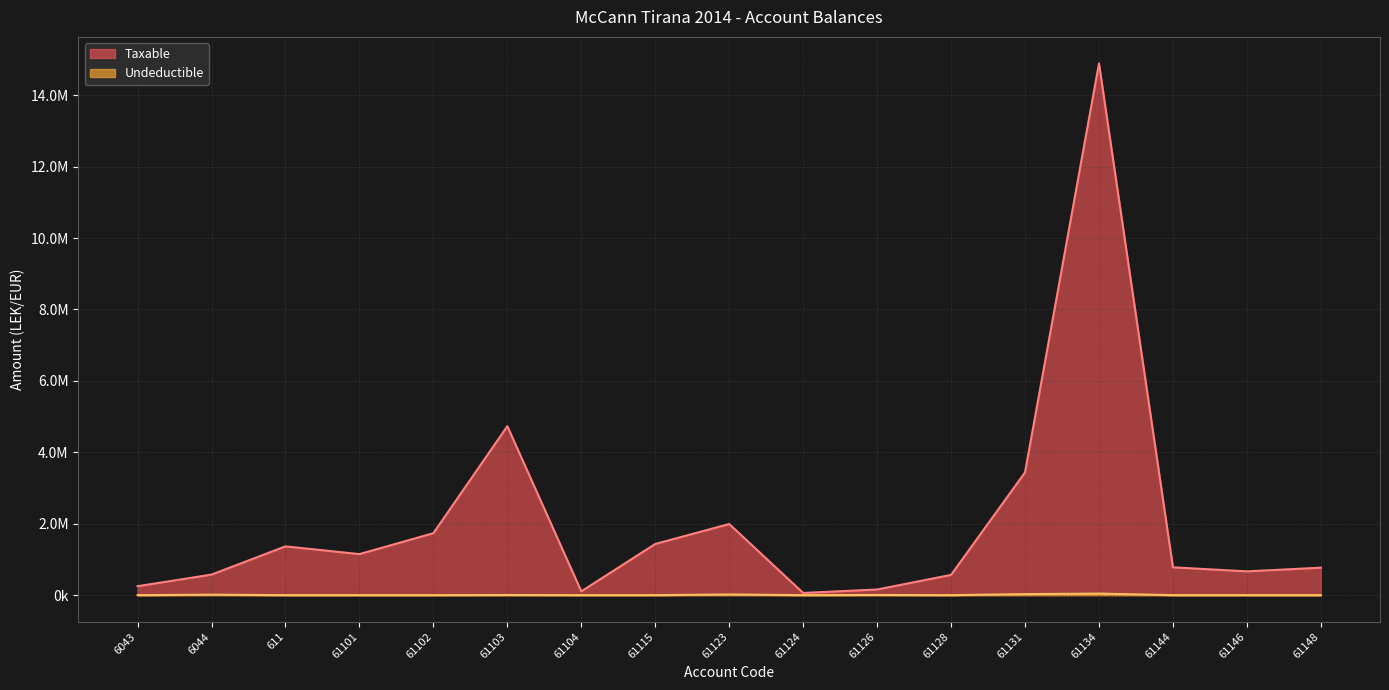

How many interior local valleys does the Undeductible series have?

3